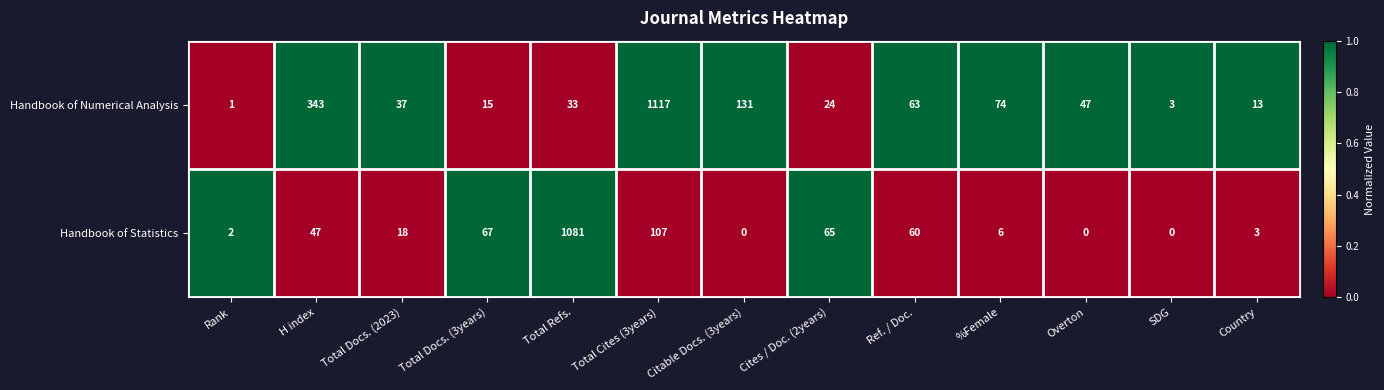

Which series changed the most between Rank and Total Cites (3years)?

Handbook of Numerical Analysis